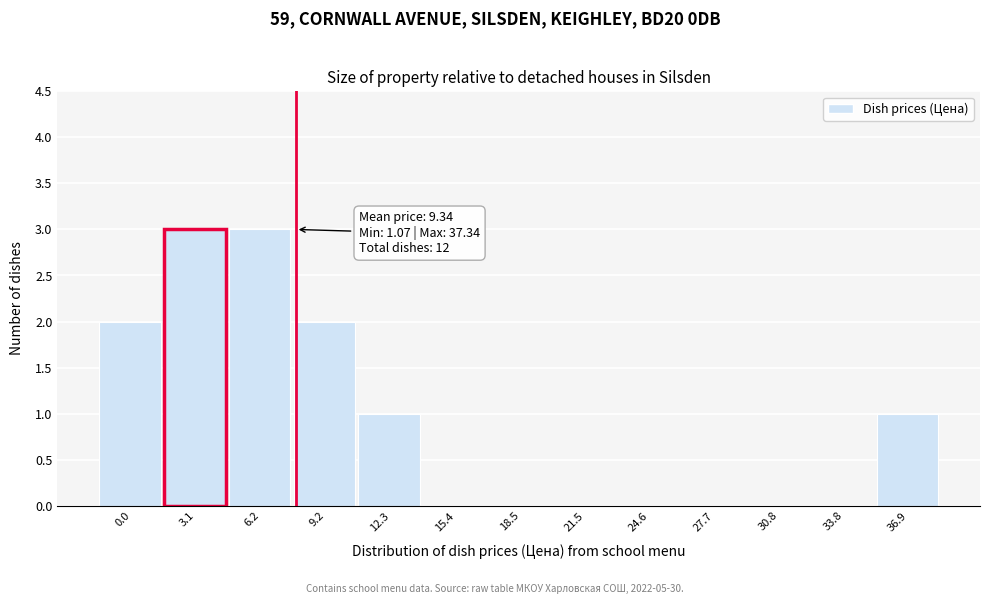

Reading left to right, what are all the values shown in this chart?

0.0=2	3.1=3	6.2=3	9.2=2	12.3=1	15.4=0	18.5=0	21.5=0	24.6=0	27.7=0	30.8=0	33.8=0	36.9=1